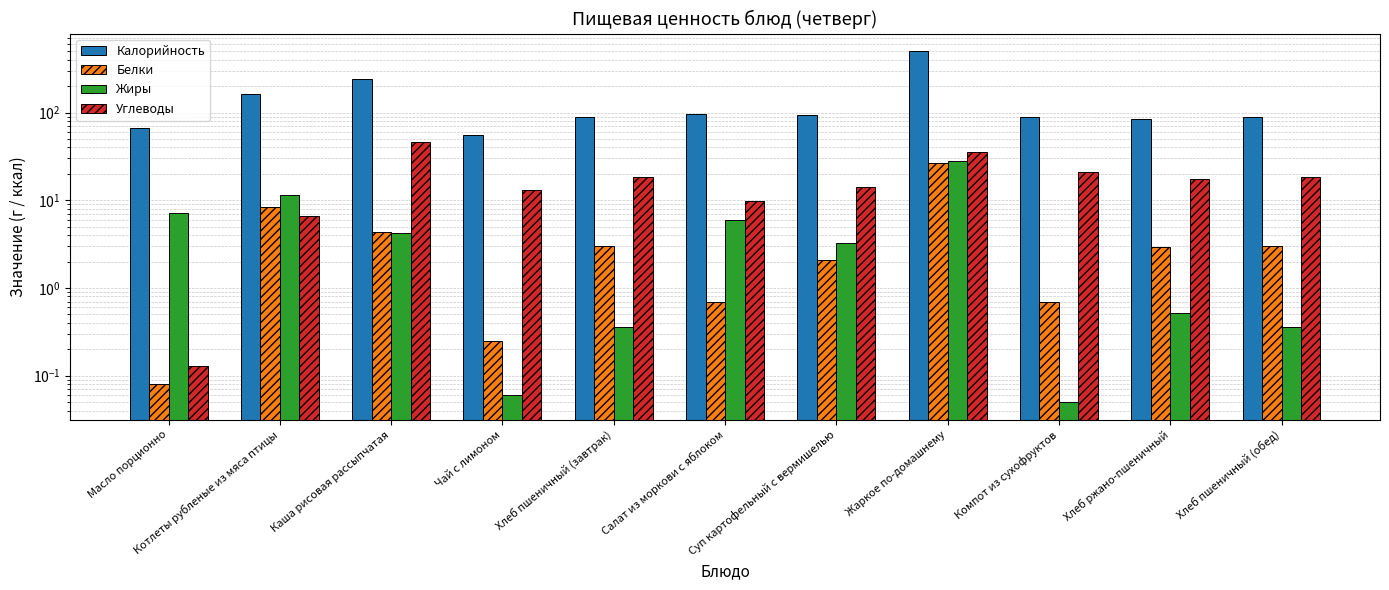

At which category is the sum across all series the highest?

Жаркое по-домашнему